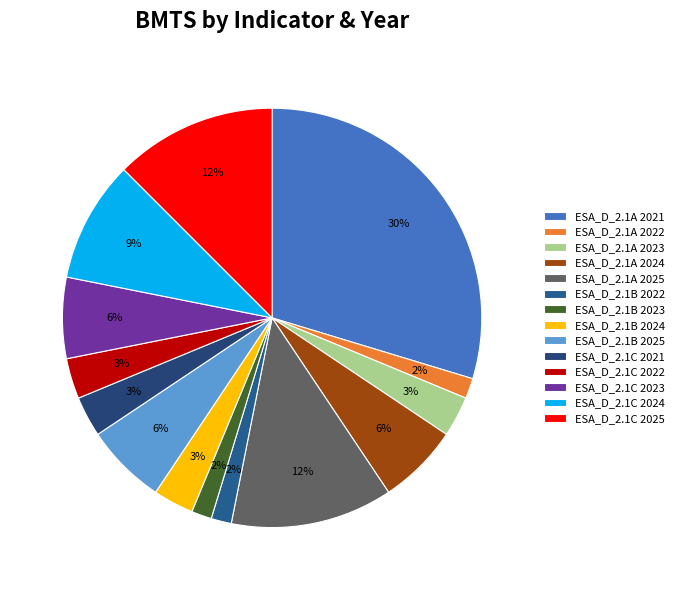

To the nearest percent, what is the difference between the ESA_D_2.1B 2022 and ESA_D_2.1A 2021 slice percentages?

28%